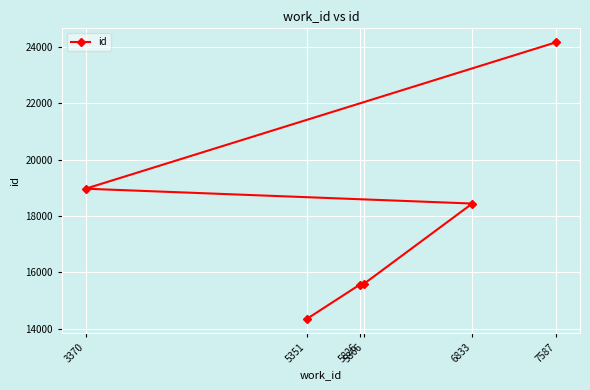

What is the change in value from 5866 to 6833?

+2841